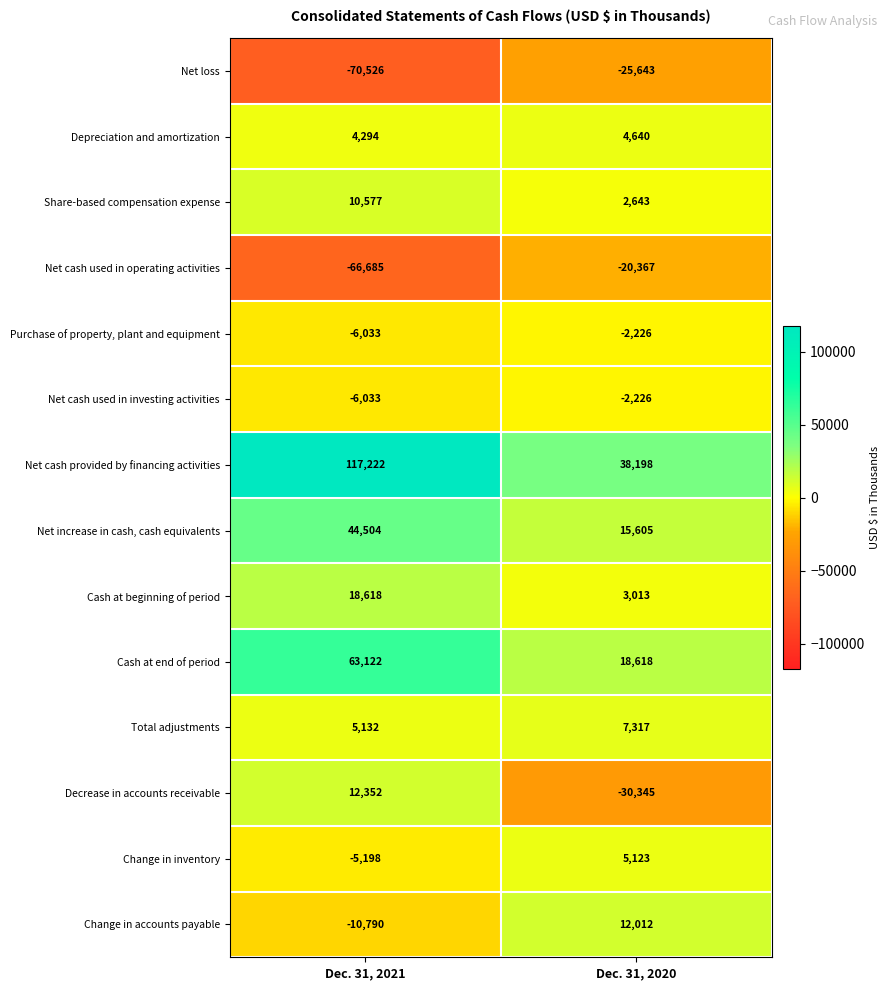

What is the spread (max minus min) of values at Dec. 31, 2020?

68543